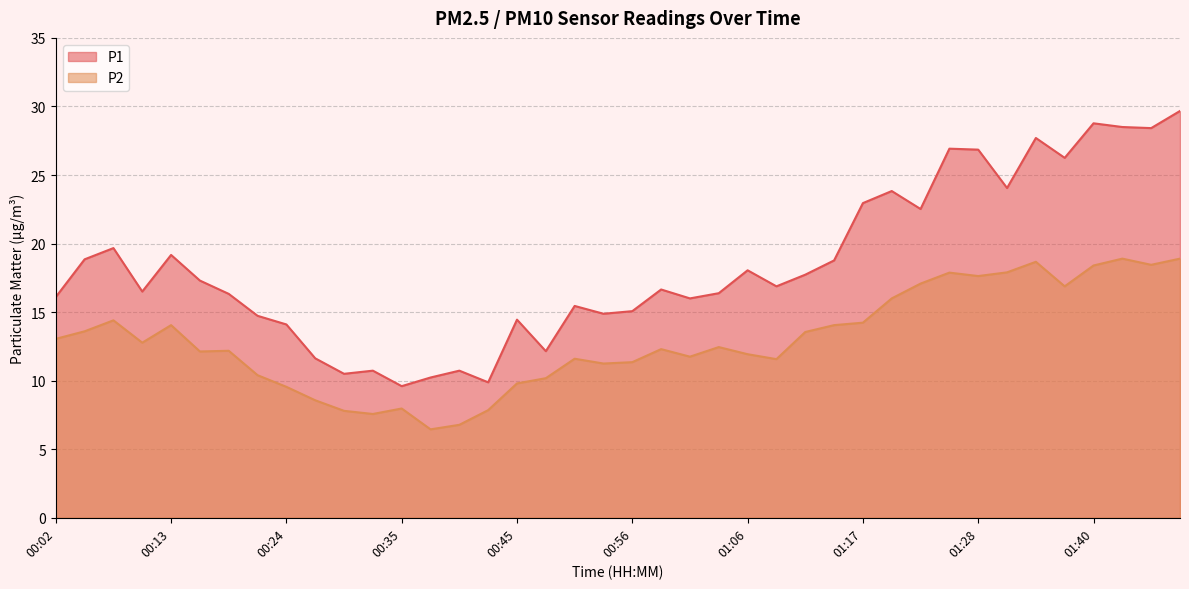

At which label is P2 closest to 12?

01:06